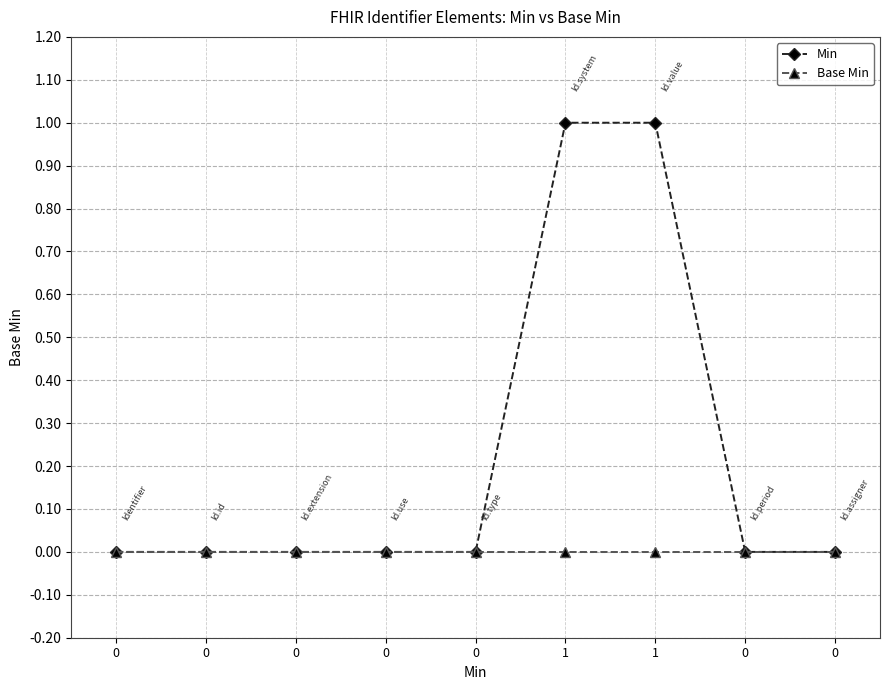

How many lines are shown in the chart?

2